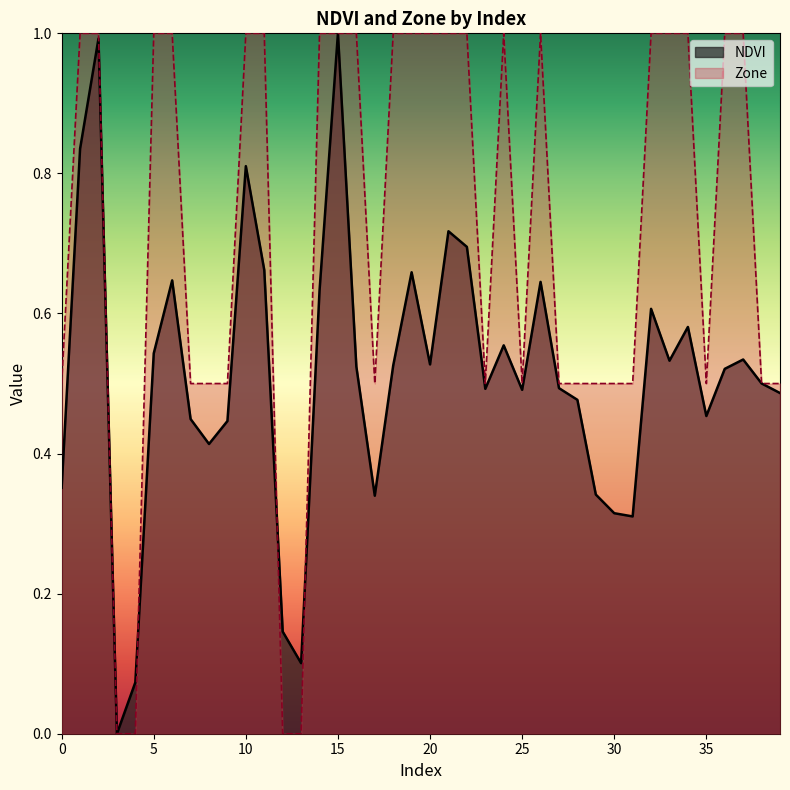

How many data points does each series have?

40